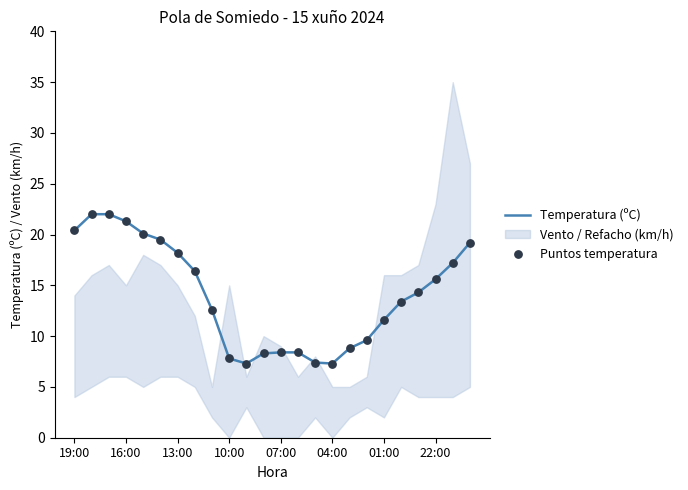

At how many categories does at least one series exceed 10?

15